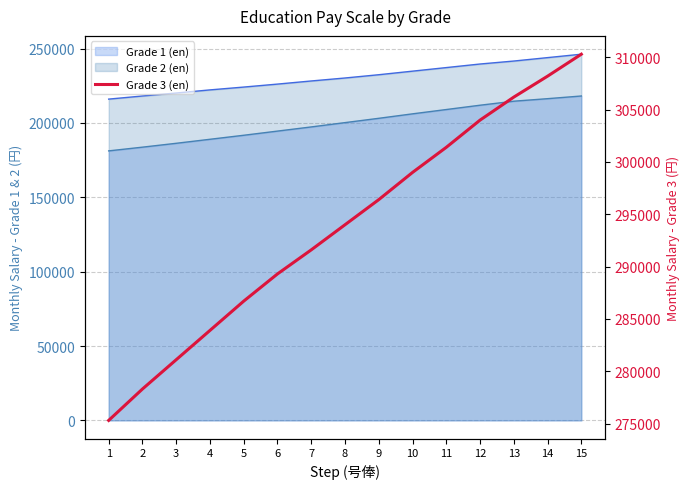

What is the difference between the maximum and minimum values?

35000